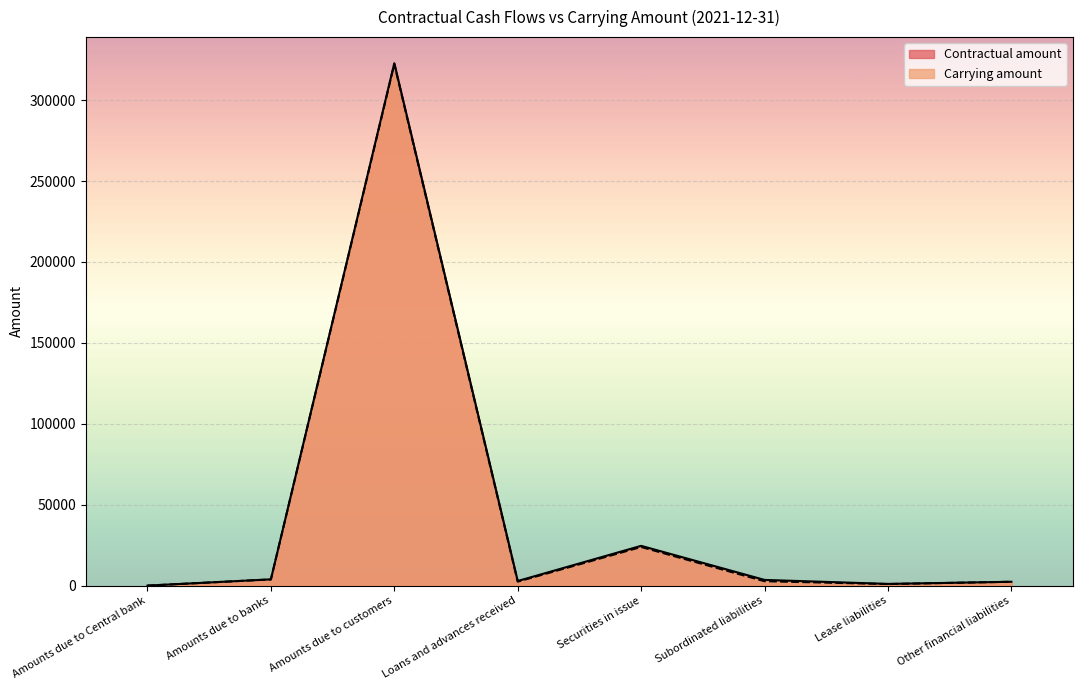

The Contractual amount series shows 888 at Other financial liabilities. True or false?

False